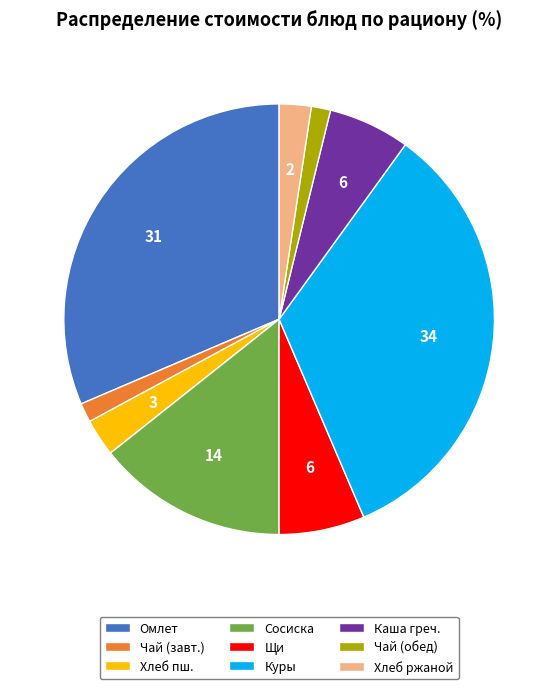

Is there a majority slice in this chart?

No